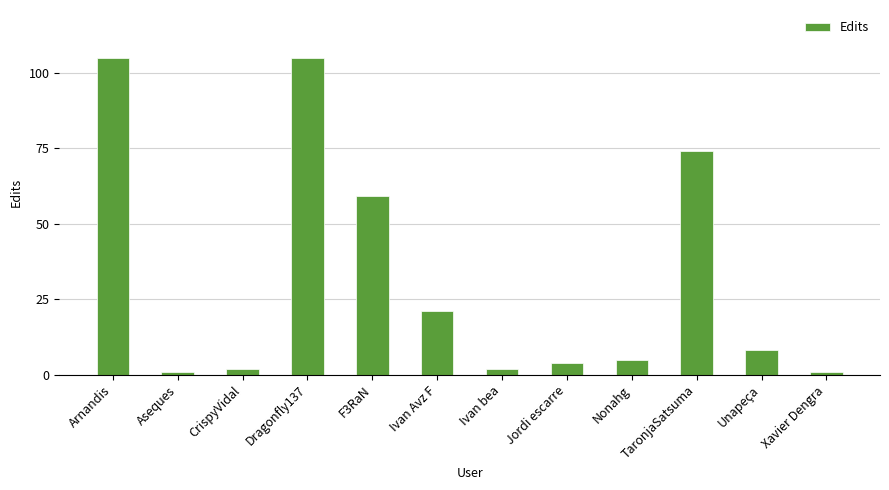

How many values are below 8?

6